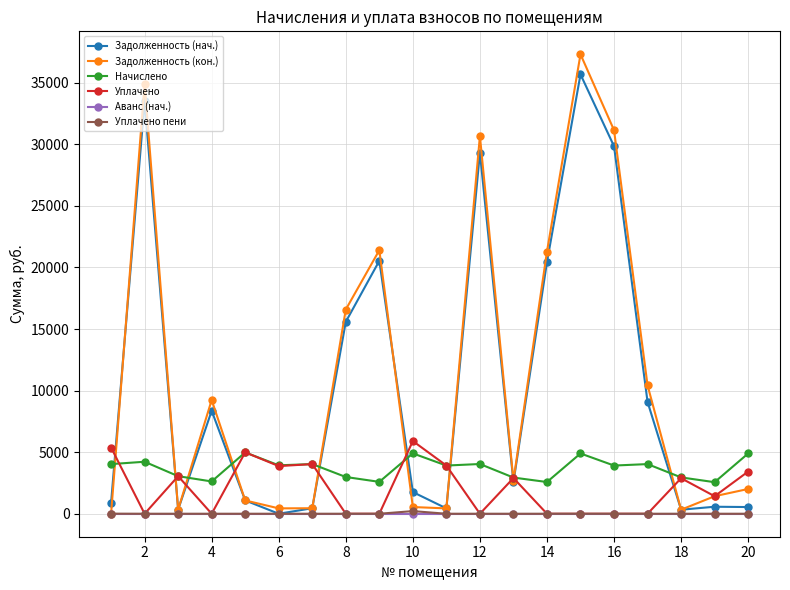

What are all the series names shown in the legend?

Задолженность (нач.), Задолженность (кон.), Начислено, Уплачено, Аванс (нач.), Уплачено пени